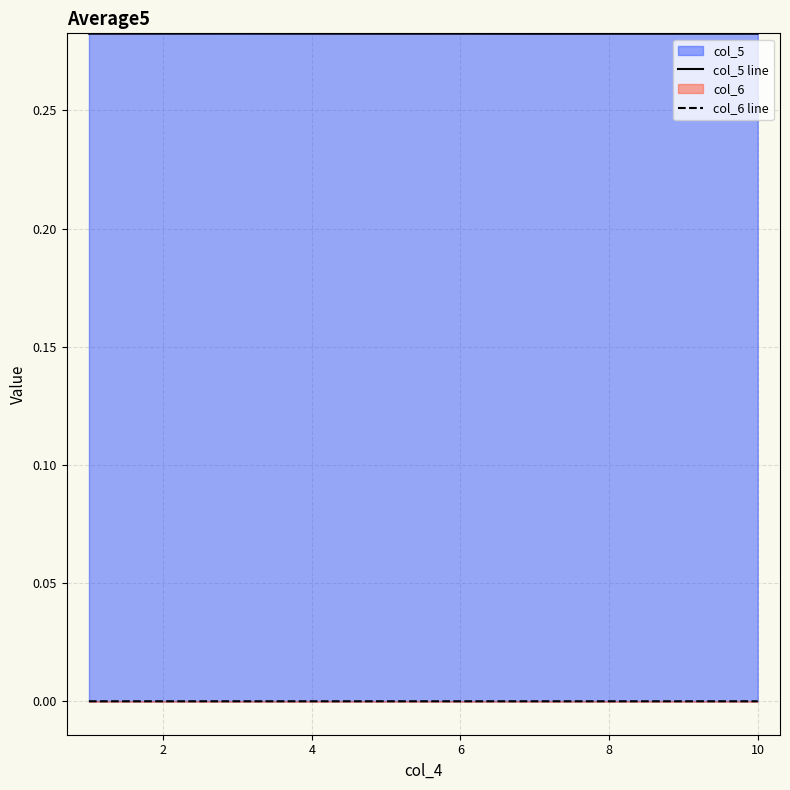

Reading right to left, extract all data points from this chart.

col_5: 10=0.3	9=0.3	8=0.3	7=0.3	6=0.3	5=0.3	4=0.3	3=0.3	2=0.3	1=0.3
col_6: 10=0.0	9=0.0	8=0.0	7=0.0	6=0.0	5=0.0	4=0.0	3=0.0	2=0.0	1=0.0